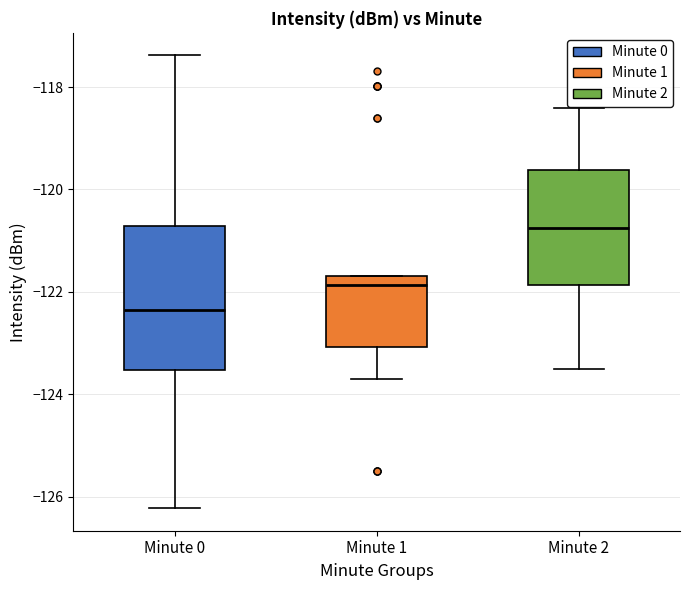

Reading left to right, read every box against the y-axis: the position of its median line, the range the box covers, and the ends of its whiskers. The values are not printed on the chart, so give them approximately, as read against the axis.

Minute 0: median -122.4, box -123.6 to -120.8, whiskers -126.2 to -117.4
Minute 1: median -121.8, box -123.0 to -121.6, whiskers -123.6 to -121.6
Minute 2: median -120.8, box -121.8 to -119.6, whiskers -123.4 to -118.4